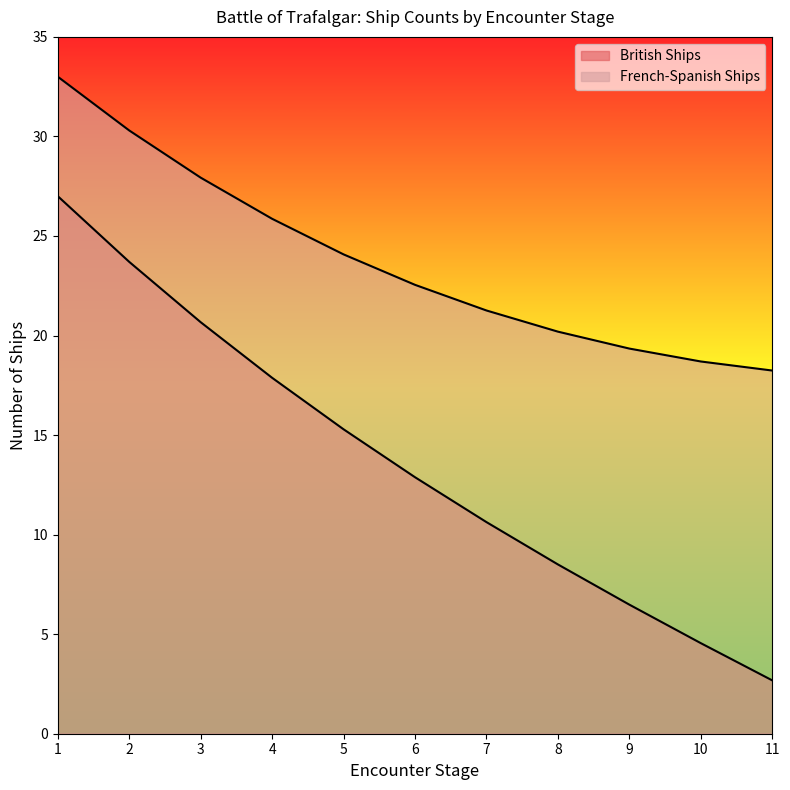

Which series changed the most between 2 and 8?

British Ships